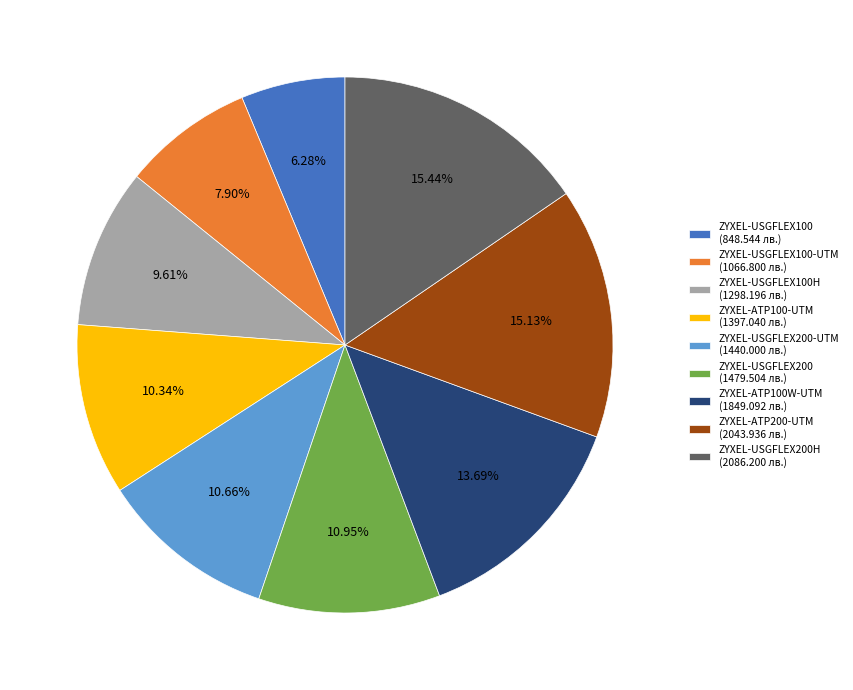

What is the ratio of the value at ZYXEL-USGFLEX100H (1298.196 лв.) to the value at ZYXEL-USGFLEX200H (2086.200 лв.)?

0.6